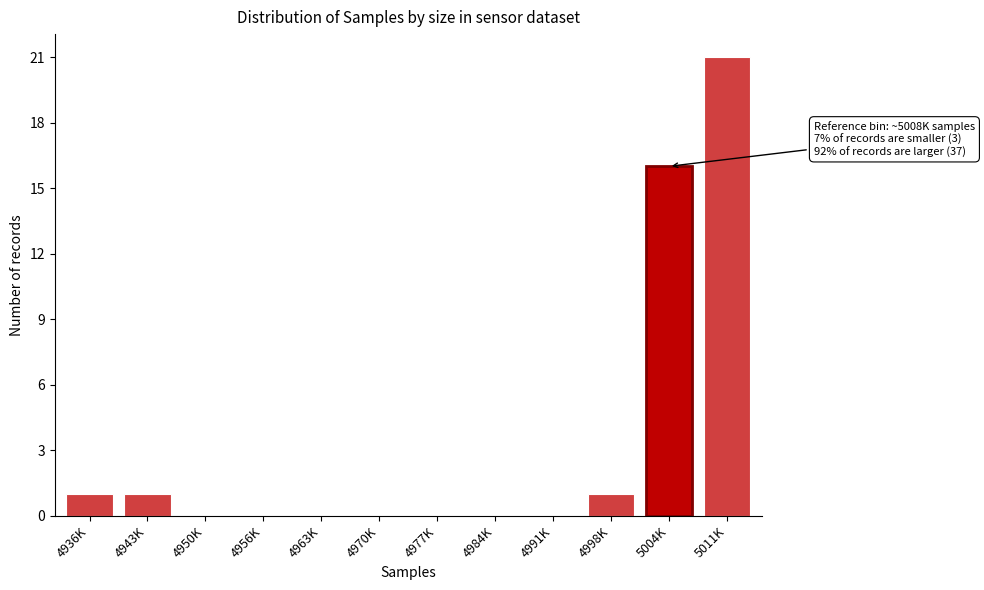

Reading right to left, transcribe all the data shown in this chart.

5011K=21	5004K=16	4998K=1	4991K=0	4984K=0	4977K=0	4970K=0	4963K=0	4956K=0	4950K=0	4943K=1	4936K=1